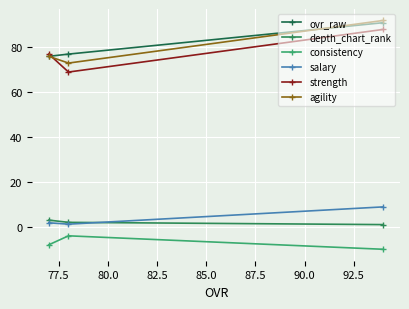

True or false: agility has a value of 44.0 at 77.5.

False